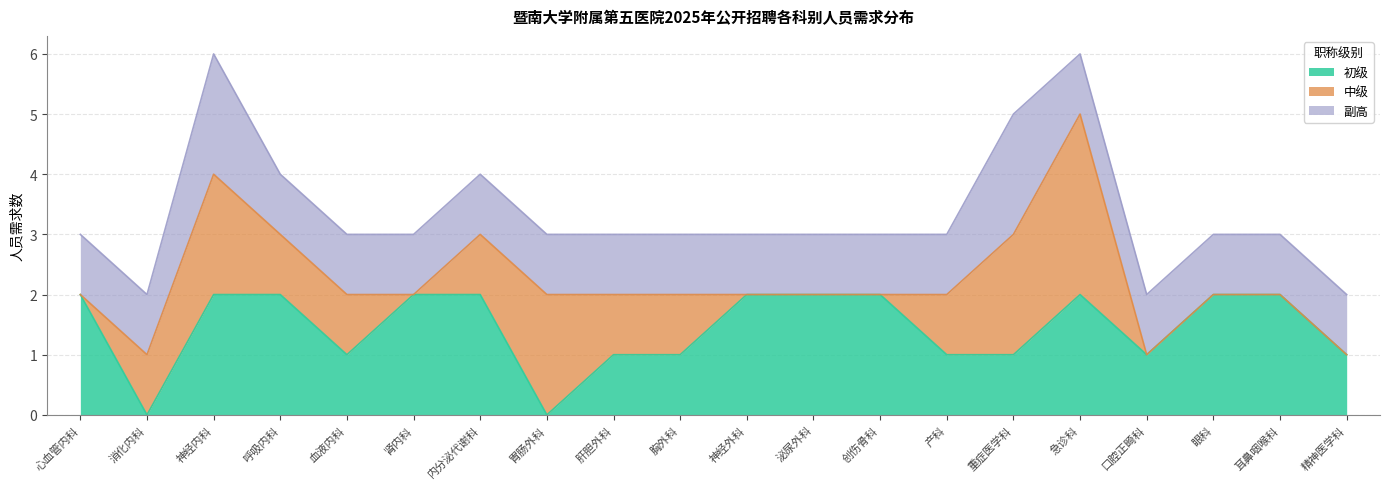

List the series in order of their overall mean, lowest first.

中级, 副高, 初级